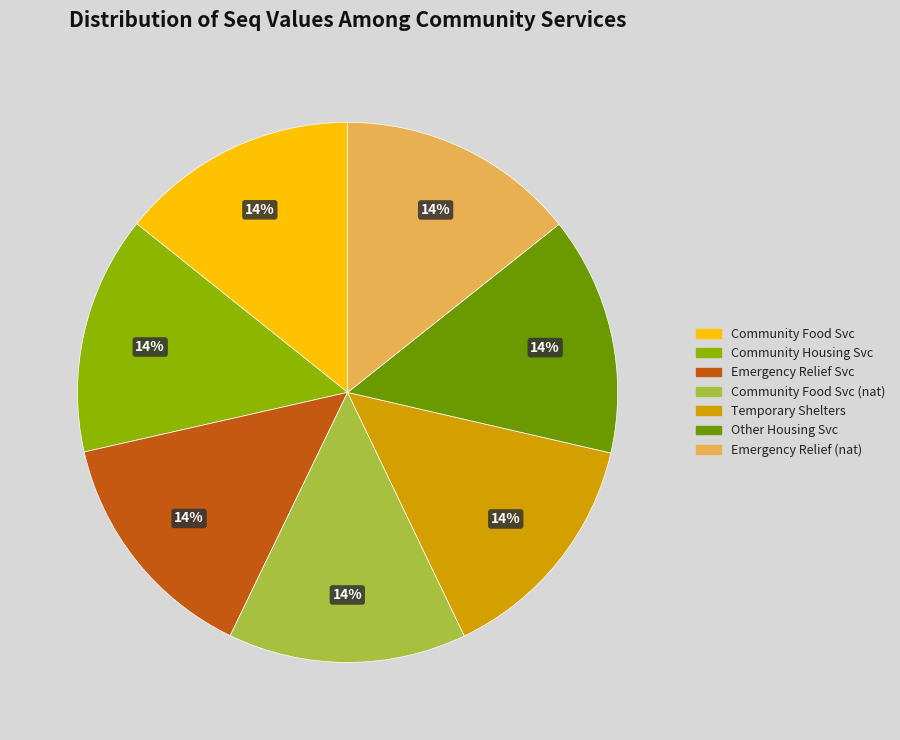

Approximately how many times larger is the value at Emergency Relief (nat) compared to Community Food Svc?

1.0